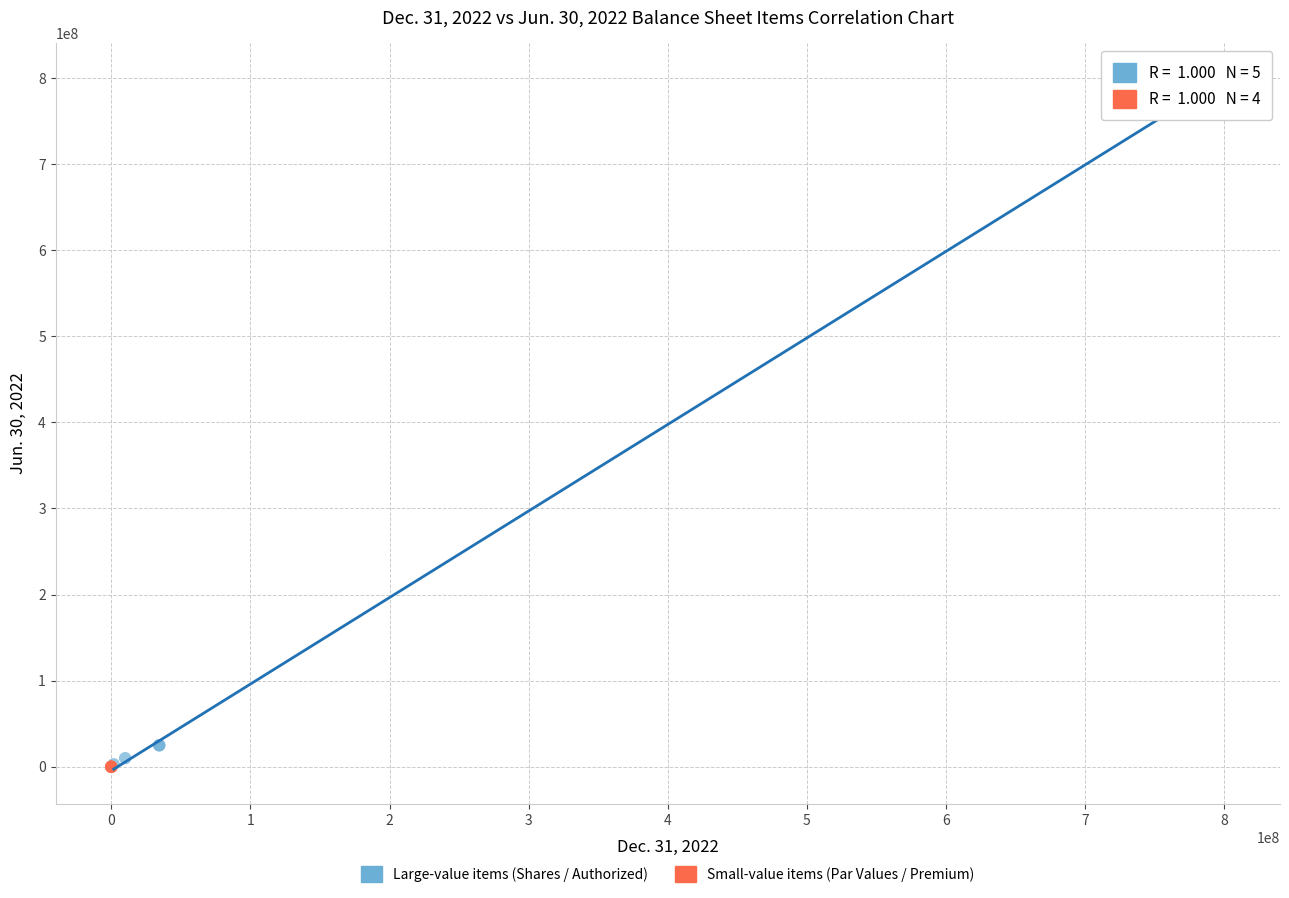

Which series has the largest Y range (max minus min)?

Large-value items (Shares / Authorized)